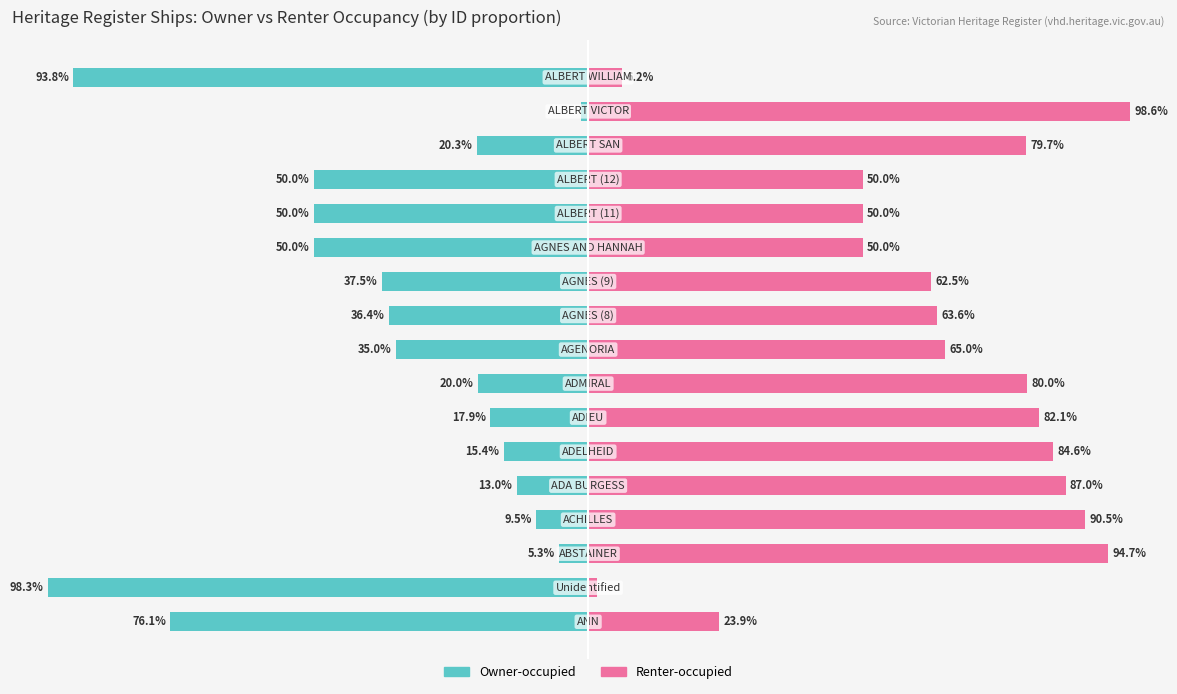

Is it true that Renter-occupied equals 138.3 at 4?

False